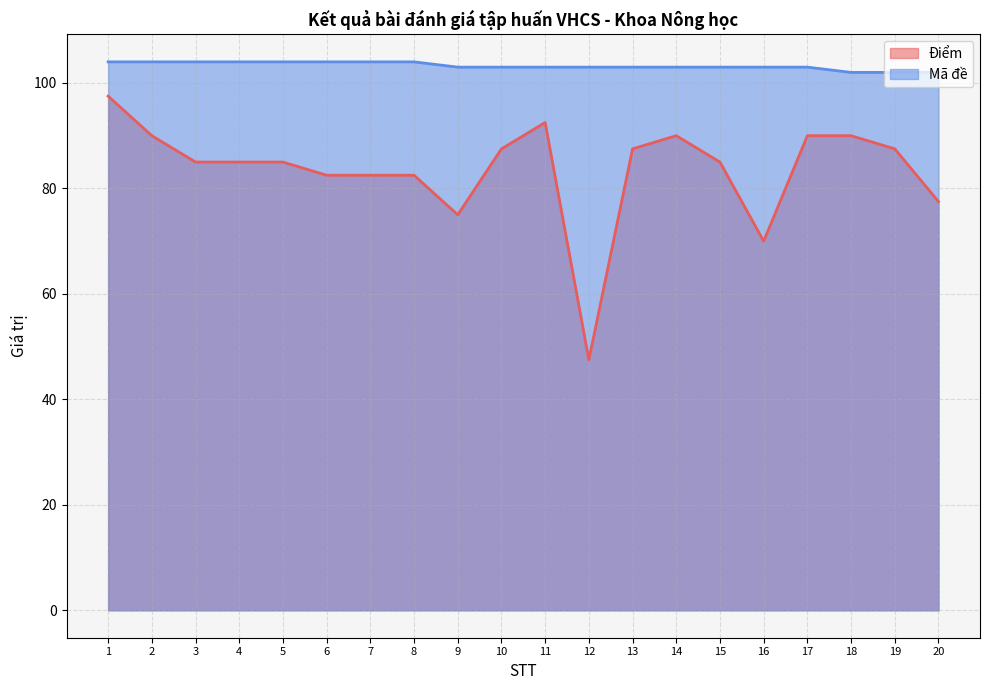

What is the sum of all Mã đề values?

2065.0